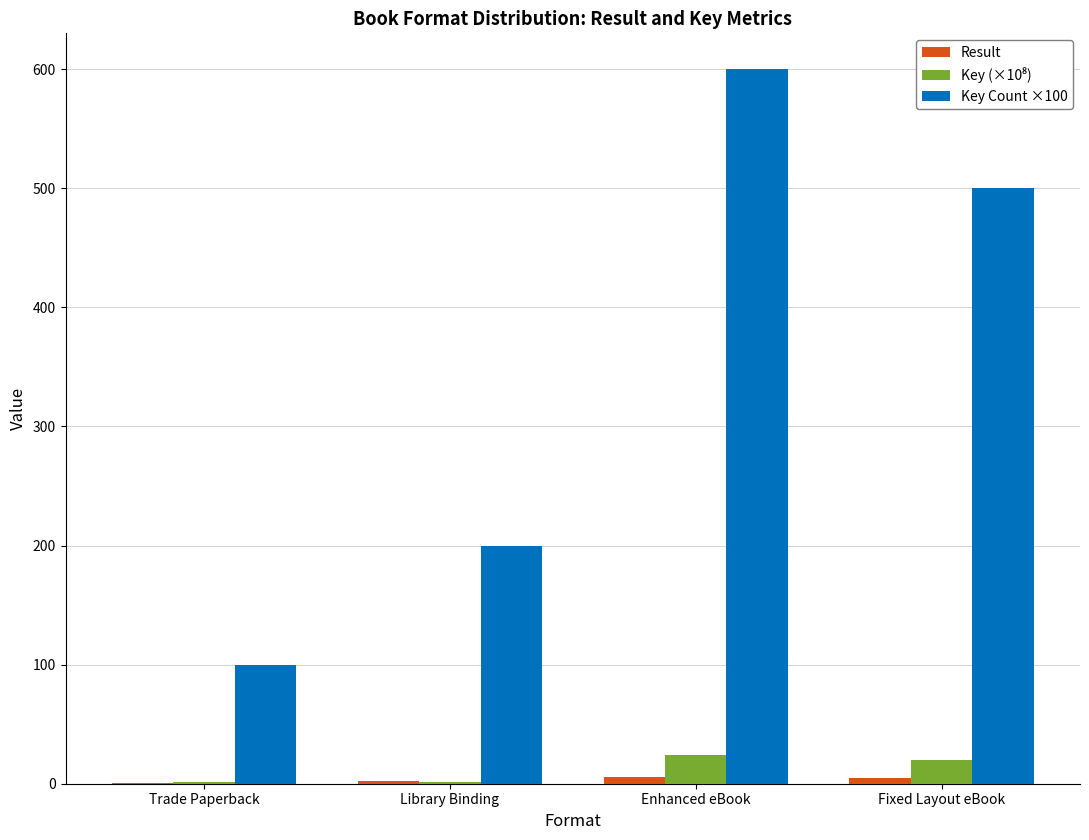

Count the number of data series in this chart.

3